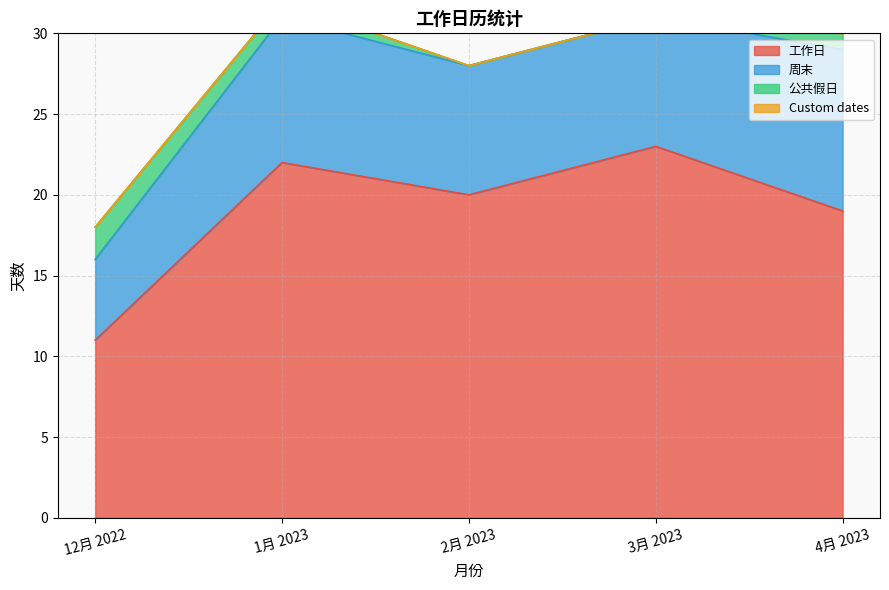

Reading left to right, transcribe all the data shown in this chart.

工作日: 11	22	20	23	19
周末: 5	9	8	8	10
公共假日: 2	1	0	0	1
Custom dates: 0	0	0	0	0